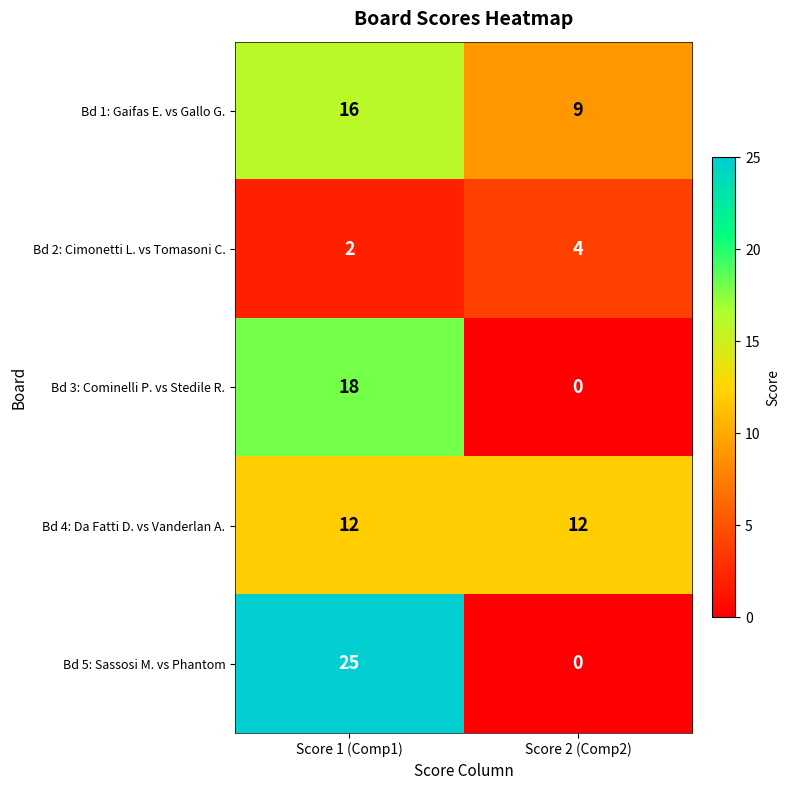

Which label corresponds to the largest value in the chart?

Score 1 (Comp1)